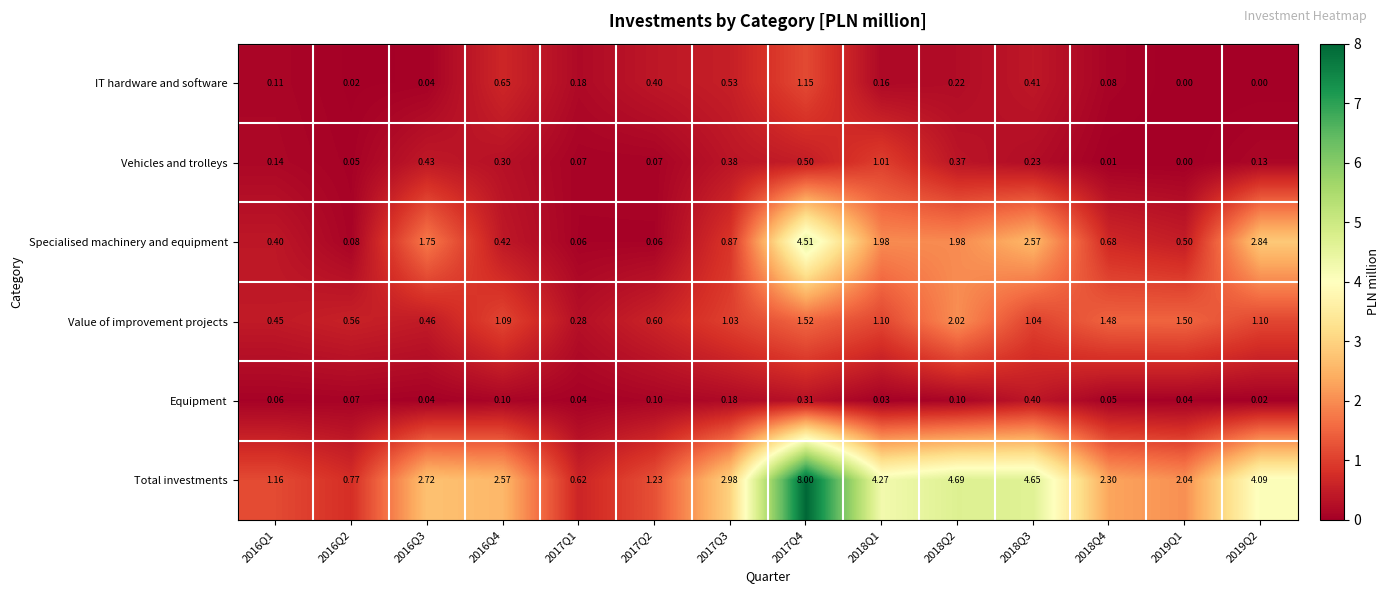

How many values in the Value of improvement projects series exceed 1?

9